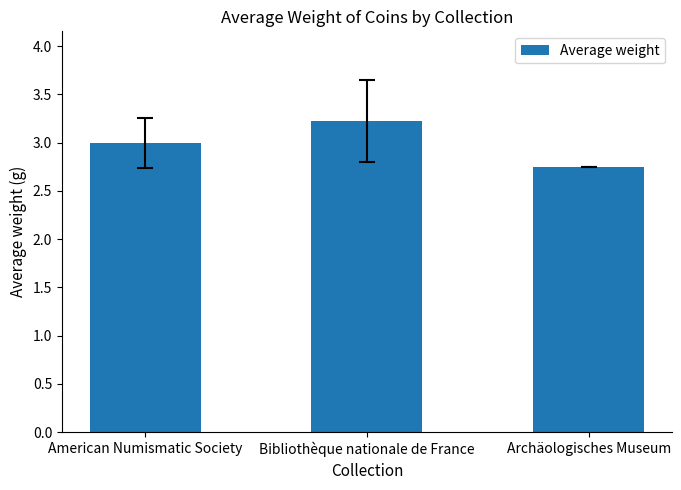

What is the label of the 1st bar from the left?

American Numismatic Society